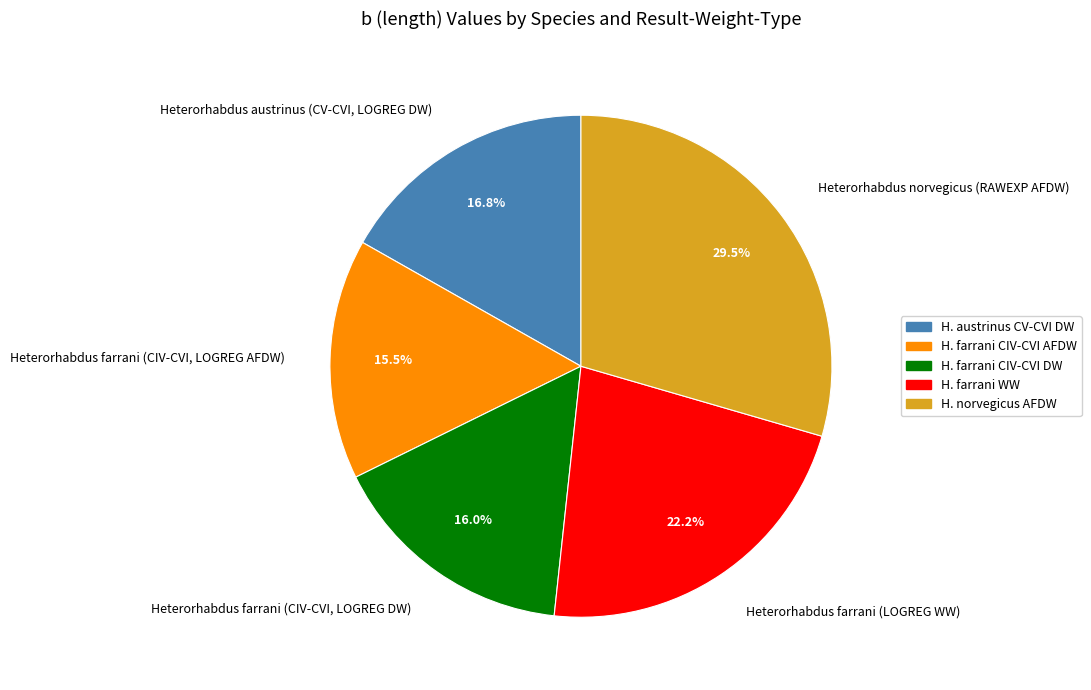

Which has a higher value, Heterorhabdus norvegicus (RAWEXP AFDW) or Heterorhabdus farrani (CIV-CVI, LOGREG DW)?

Heterorhabdus norvegicus (RAWEXP AFDW)